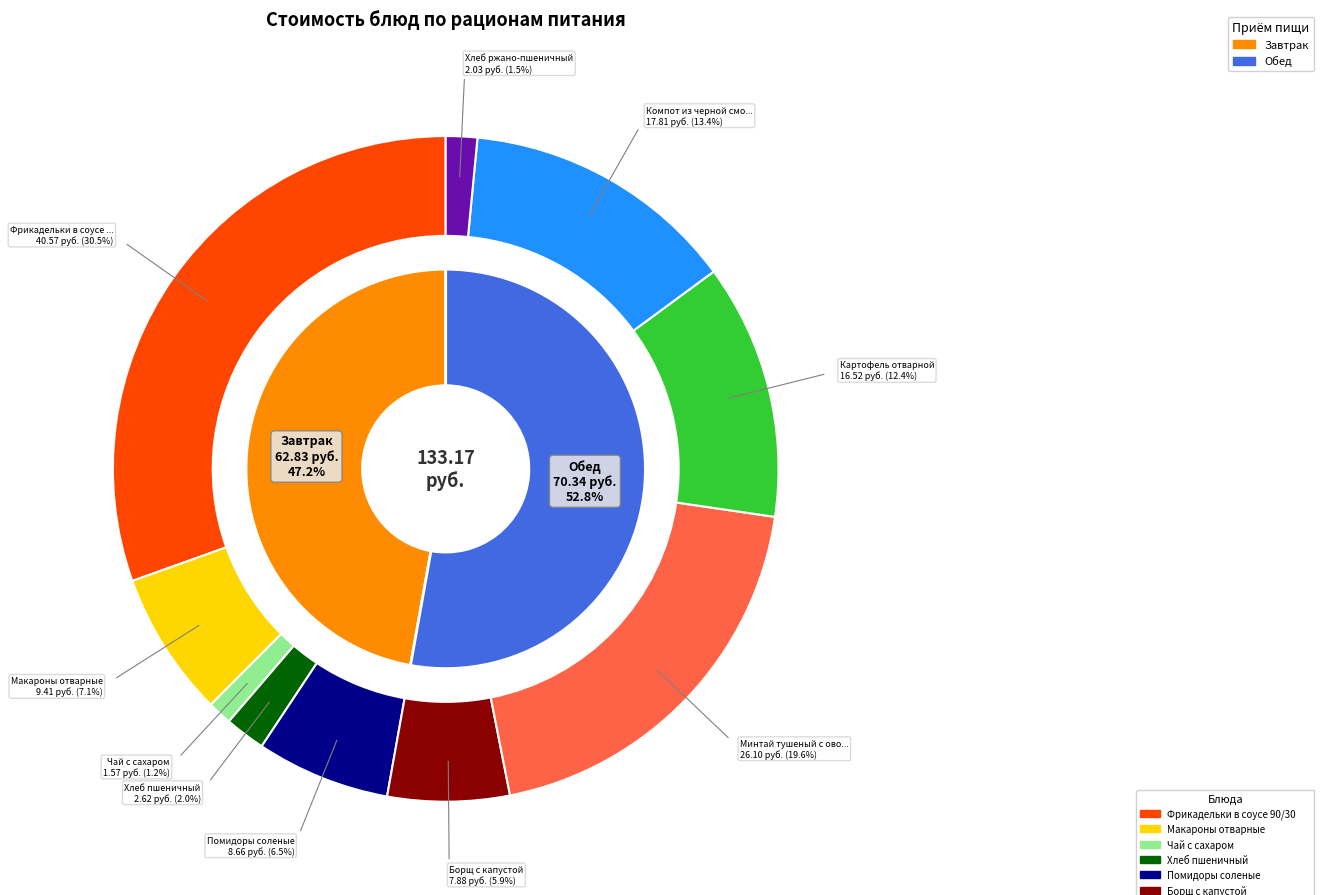

Is there a majority slice in this chart?

No